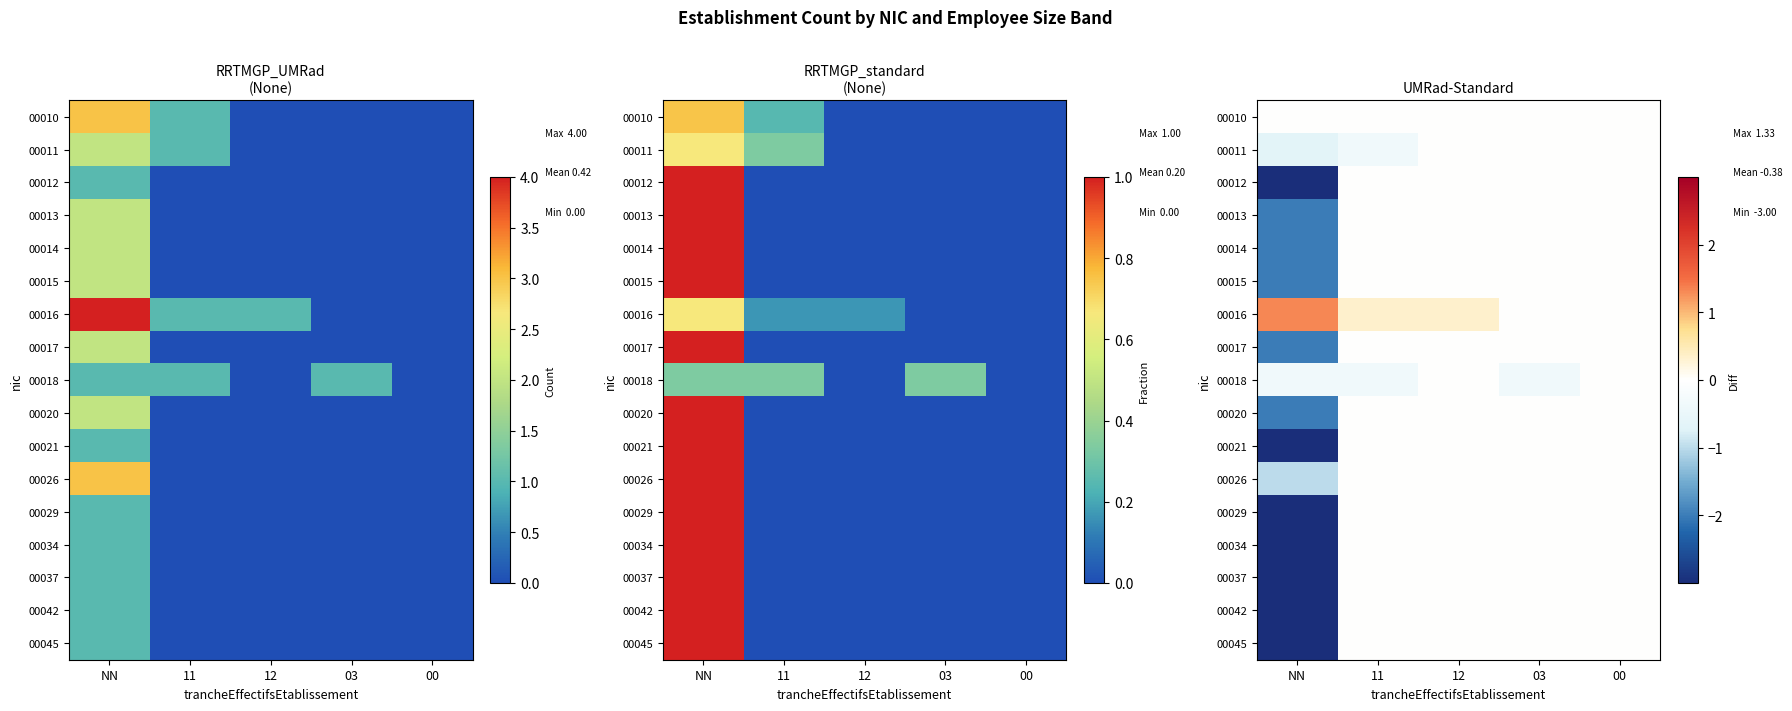

How many values in the 00034 series are below 0?

1